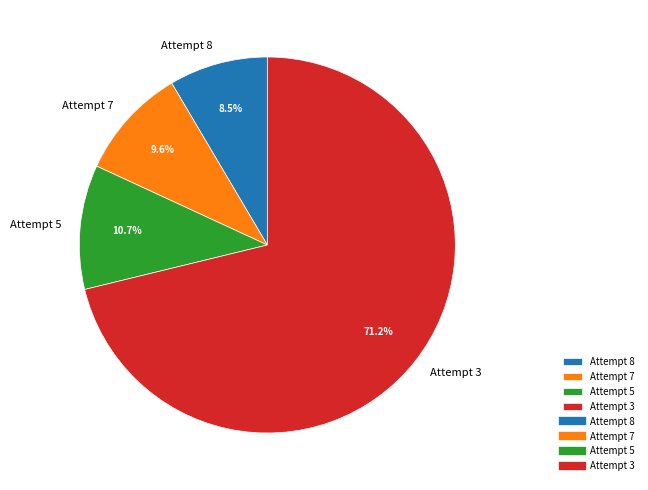

Is there any slice that represents more than half of the pie?

Yes